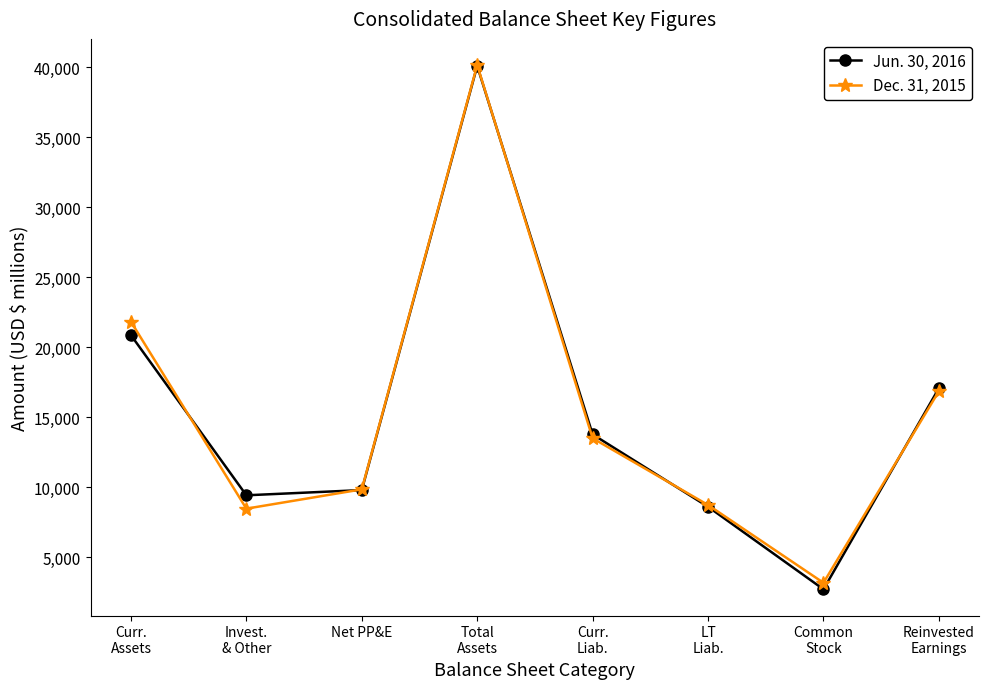

Is this an area chart (filled region under the line)?

No